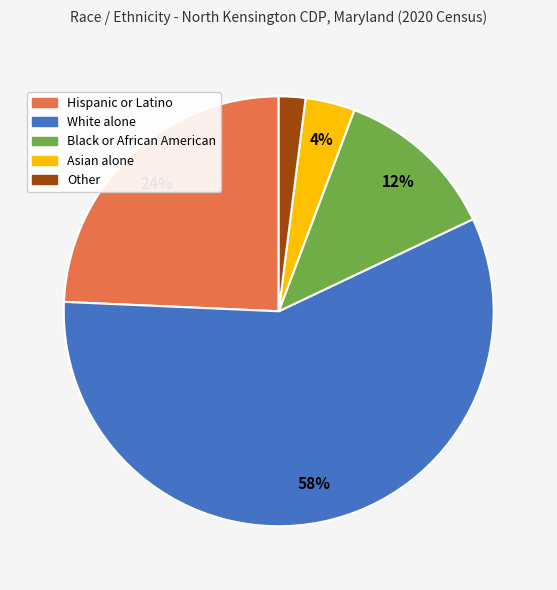

Which slice is the largest?

White alone